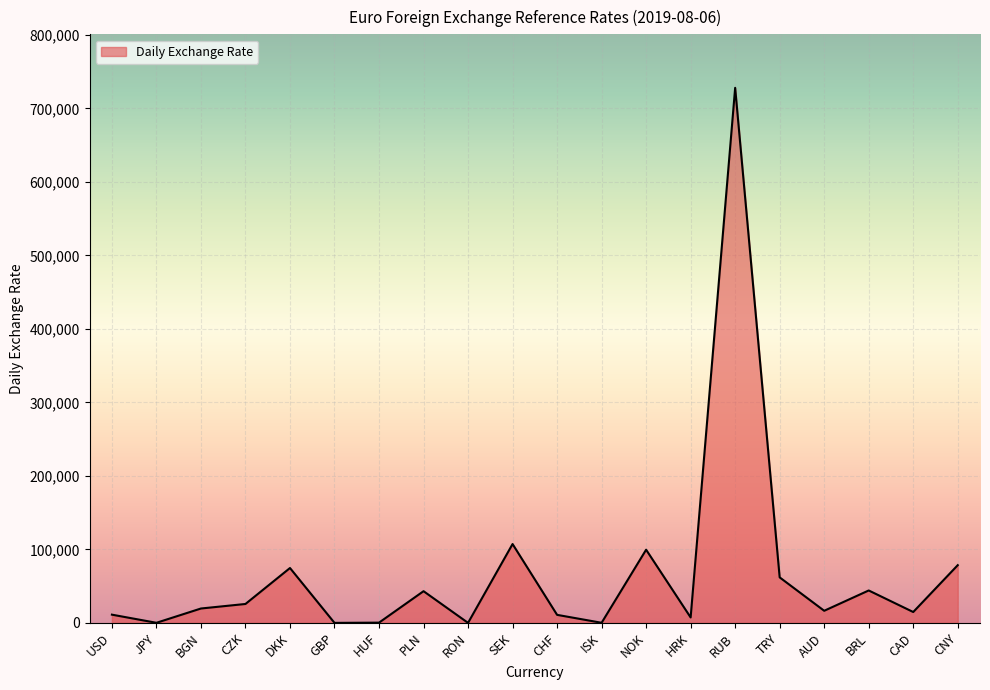

What is the minimum value shown in the chart?

0.9